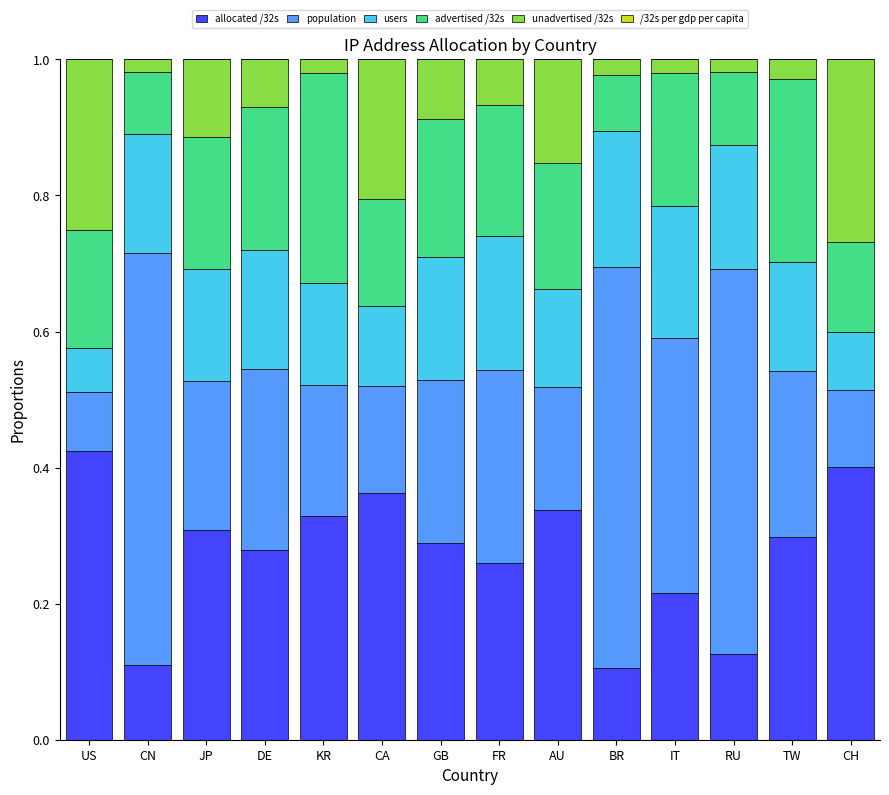

Which category has the highest value in the allocated /32s series?

US